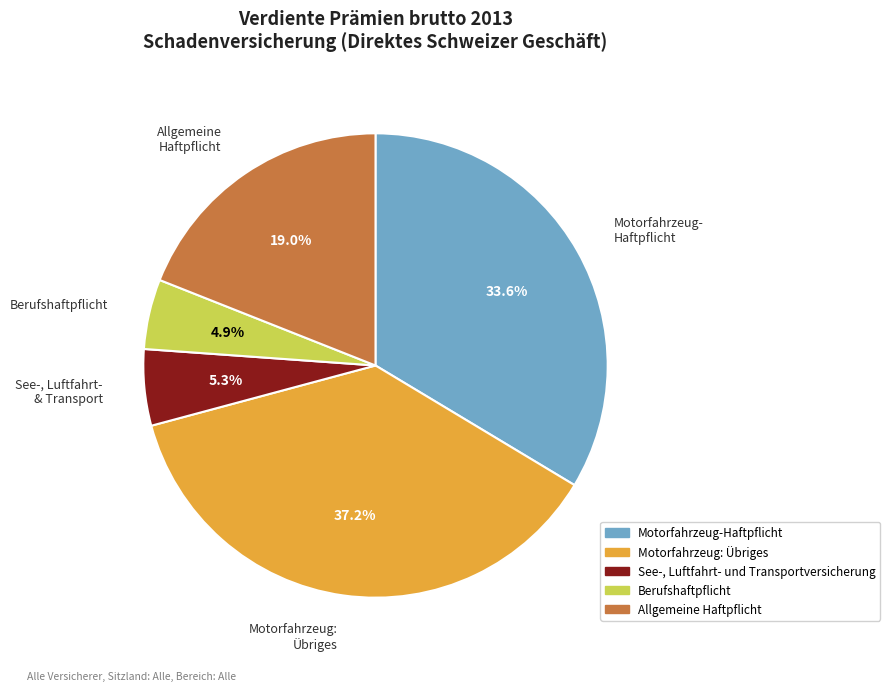

Is Motorfahrzeug-Haftpflicht the majority of the pie?

No